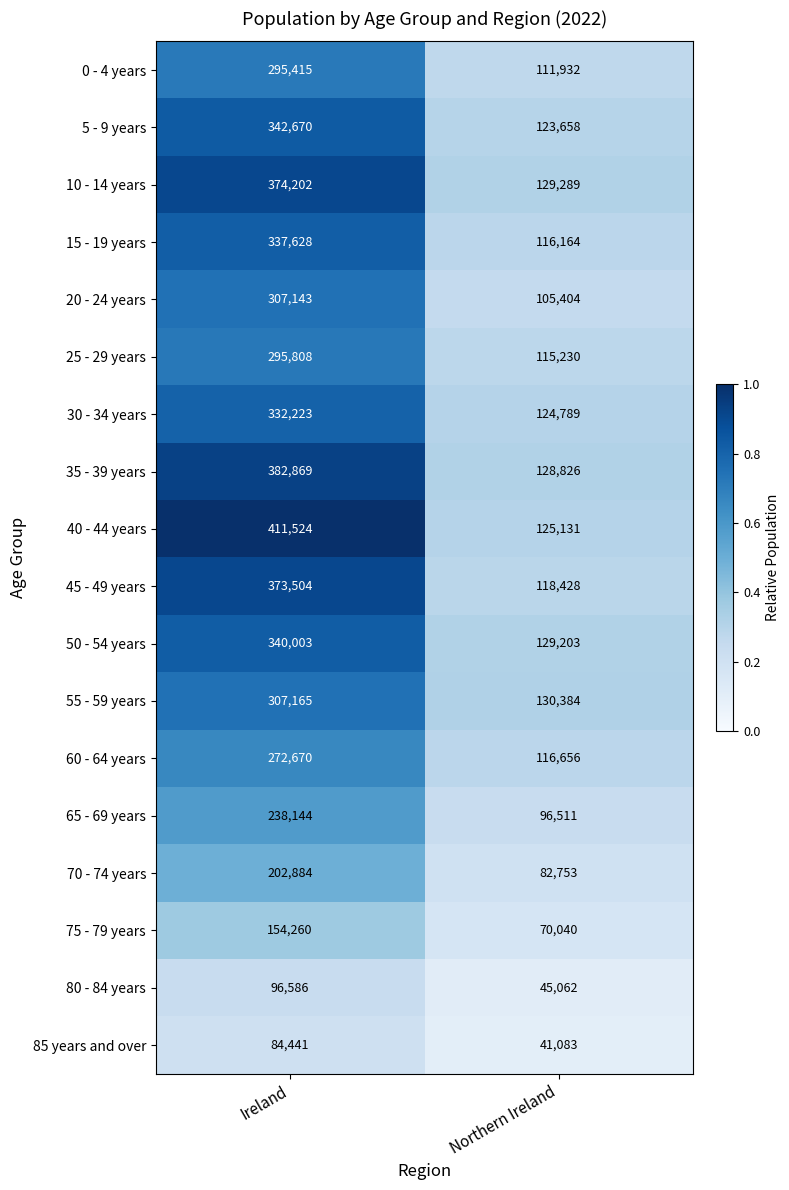

Is it true that 50 - 54 years equals 340003 at Ireland?

True